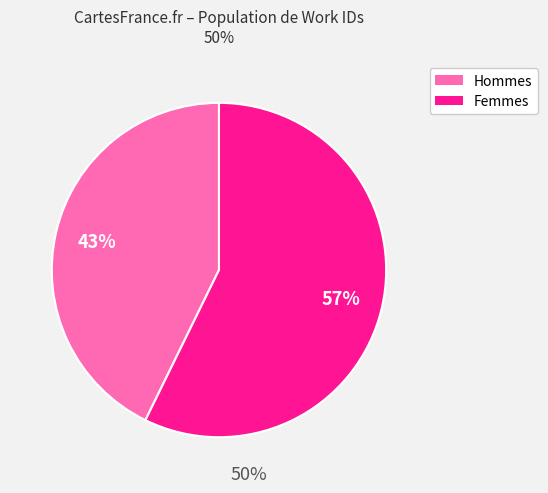

To the nearest percent, what is the average slice percentage?

50%